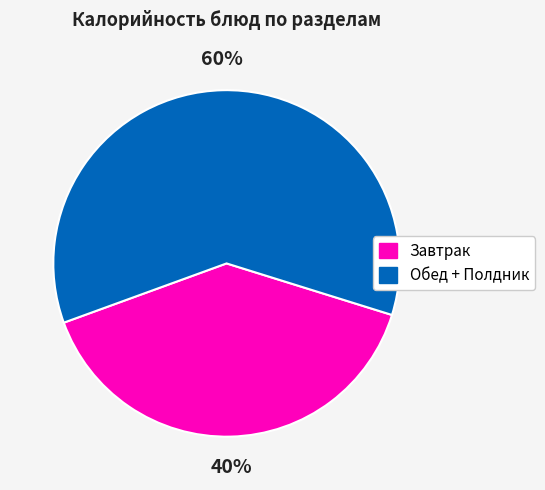

Between Завтрак and Обед + Полдник, which is larger?

Обед + Полдник